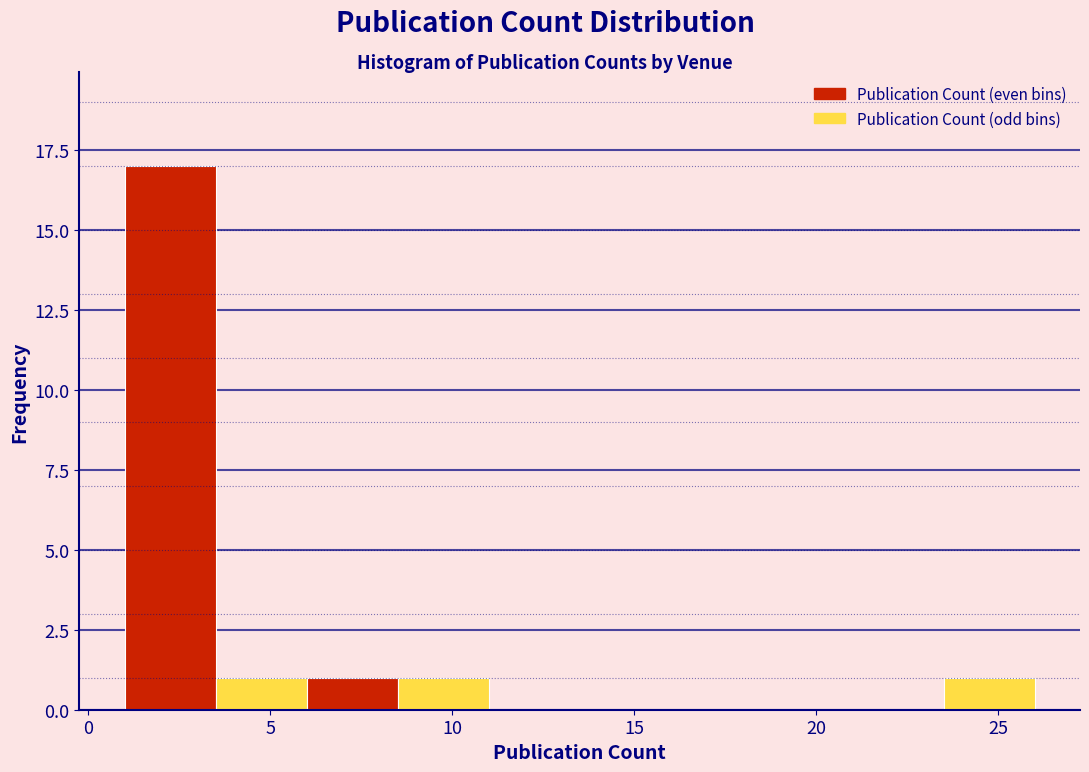

Reading left to right, list every bar in this chart as the range it spans on the x-axis followed by its height. The values are not printed on the chart, so give them approximately, as read against the axis.

1.0 to 3.5: 17
3.5 to 6.0: 1
6.0 to 8.5: 1
8.5 to 11.0: 1
11.0 to 13.5: 0
13.5 to 16.0: 0
16.0 to 18.5: 0
18.5 to 21.0: 0
21.0 to 23.5: 0
23.5 to 26.0: 1